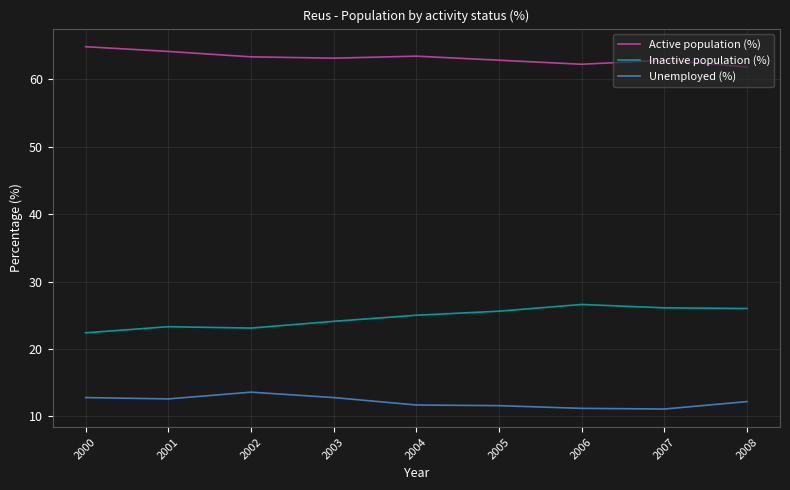

At which label is Active population (%) closest to 63?

2003